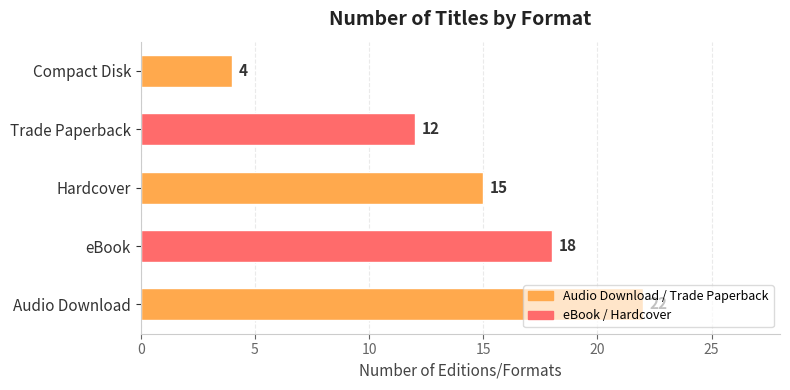

What is the sum of all values?

71